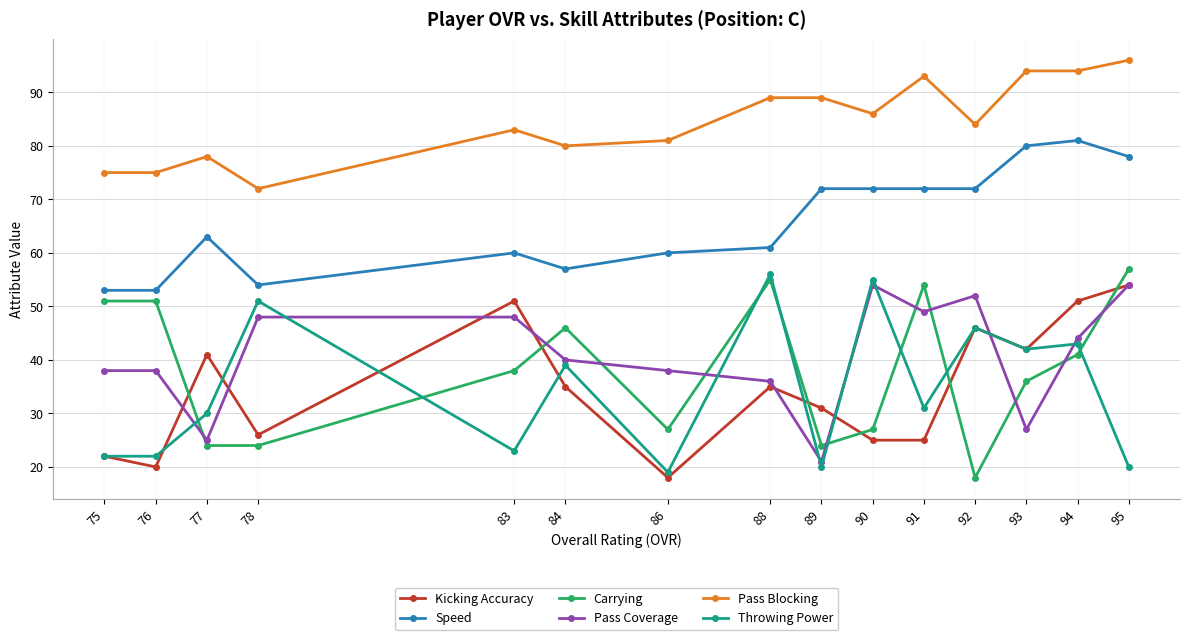

Does the chart have visible grid lines?

Yes